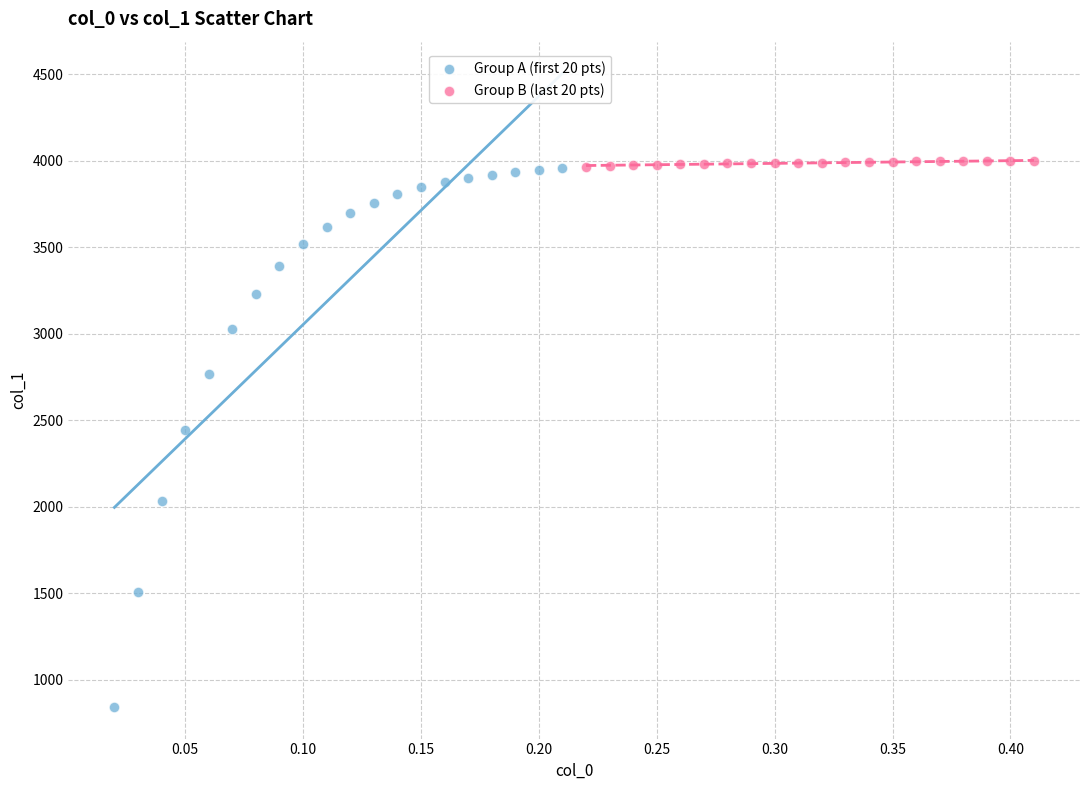

Which series has the widest spread of Y values?

Group A (first 20 pts)